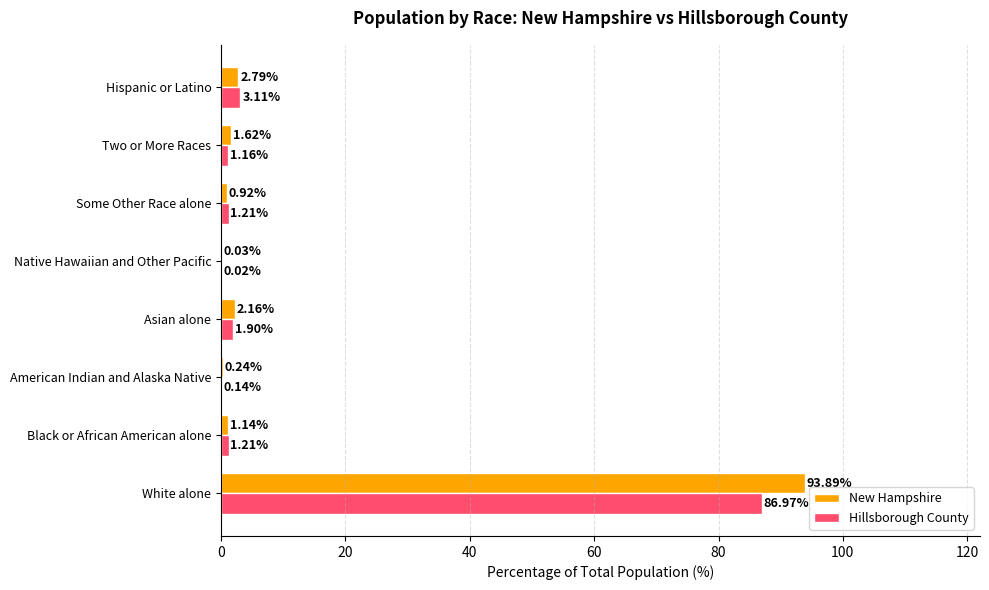

Which category has the highest value in the New Hampshire series?

White alone